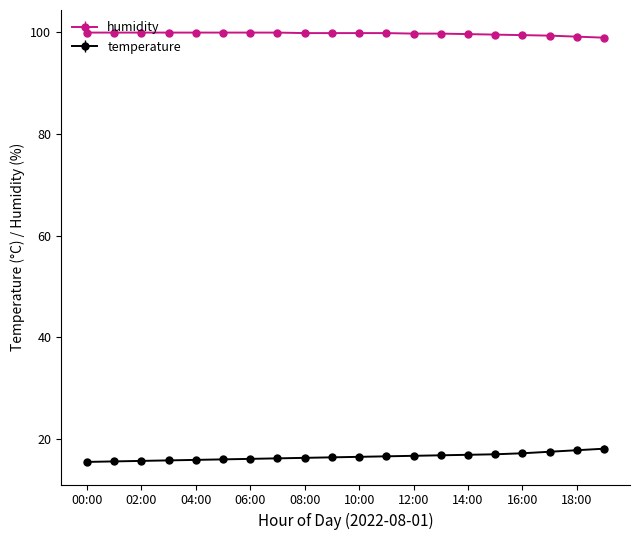

What is the value of the temperature point at the 13th from the left?

16.7